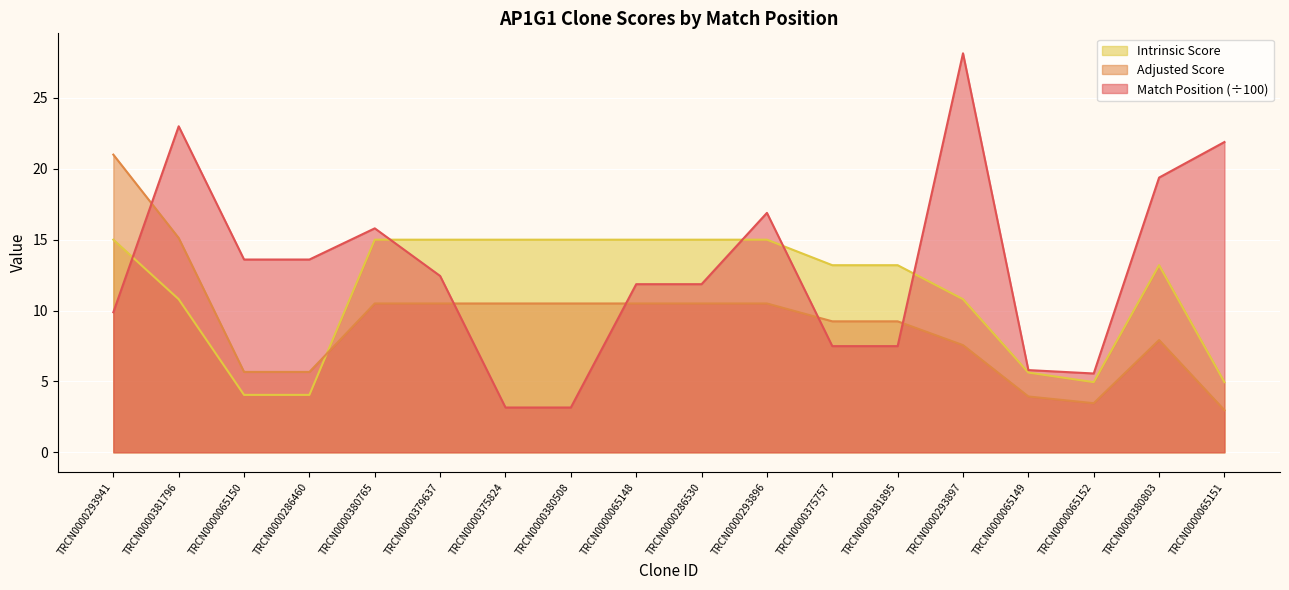

True or false: Adjusted Score has a value of 4.1 at TRCN0000381895.

False